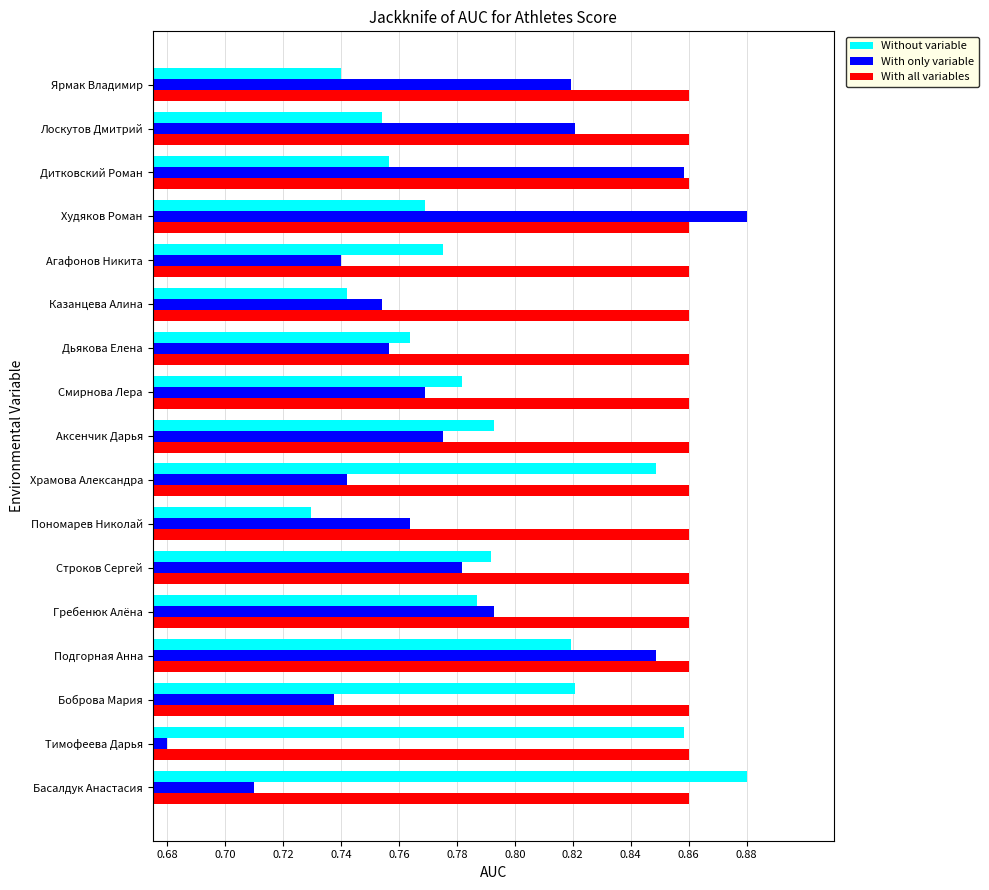

How many Without variable values are between 0 and 1?

17